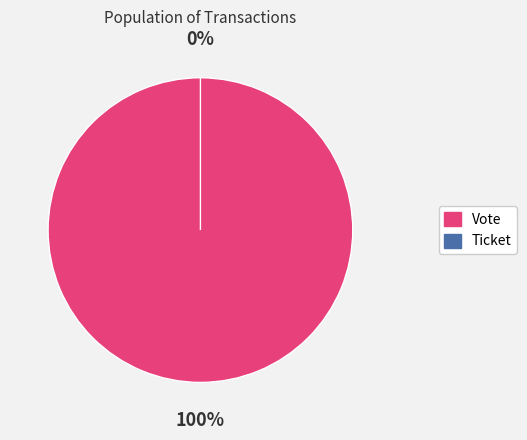

To the nearest percent, what percentage of the pie is Vote?

100%